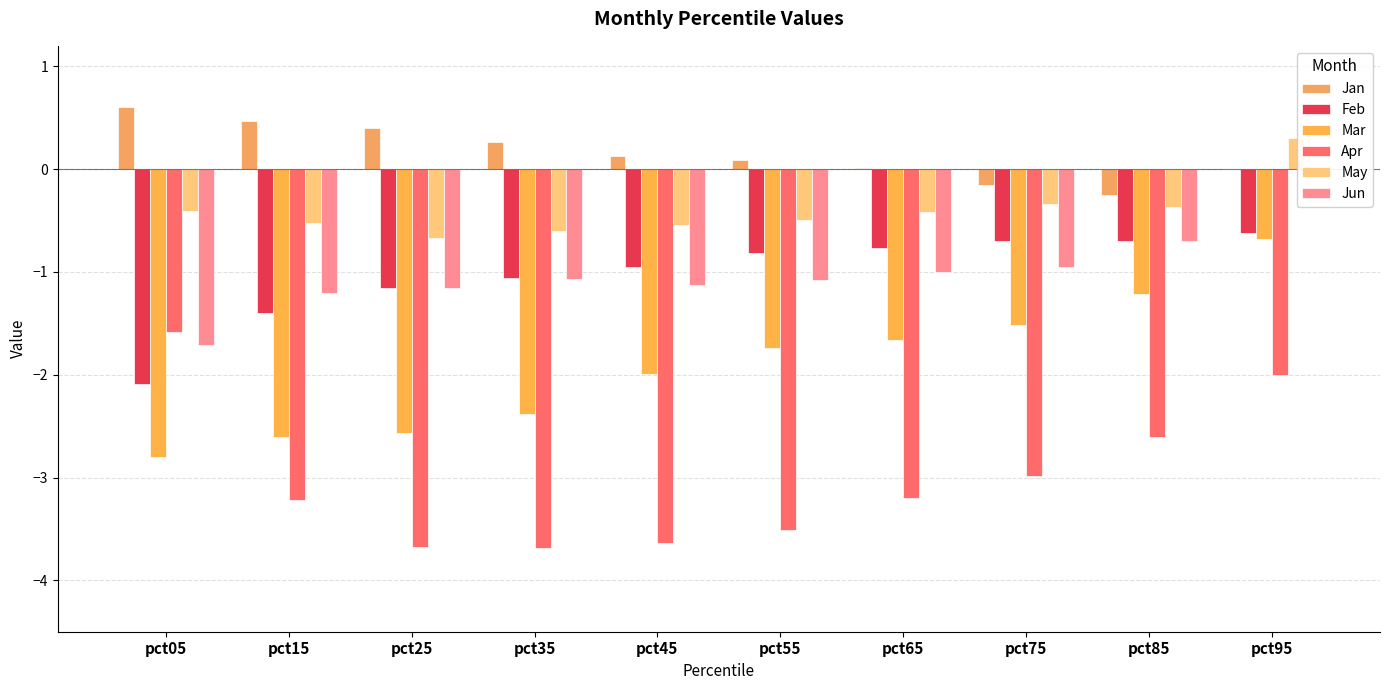

Which series changed the most between pct25 and pct65?

Mar